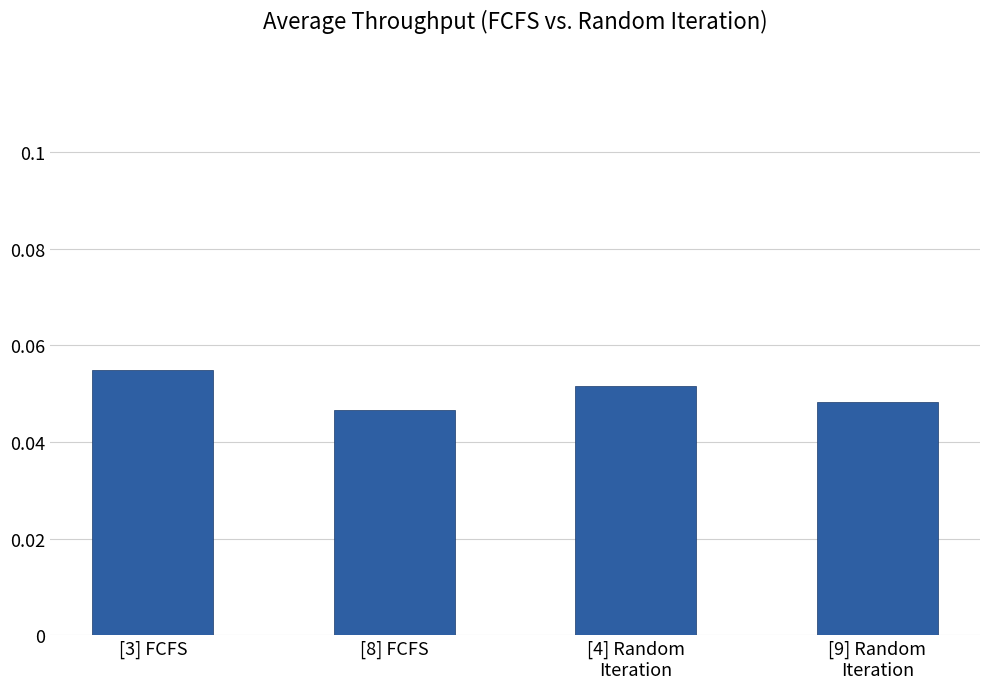

Between [8] FCFS and [3] FCFS, which is larger?

[3] FCFS